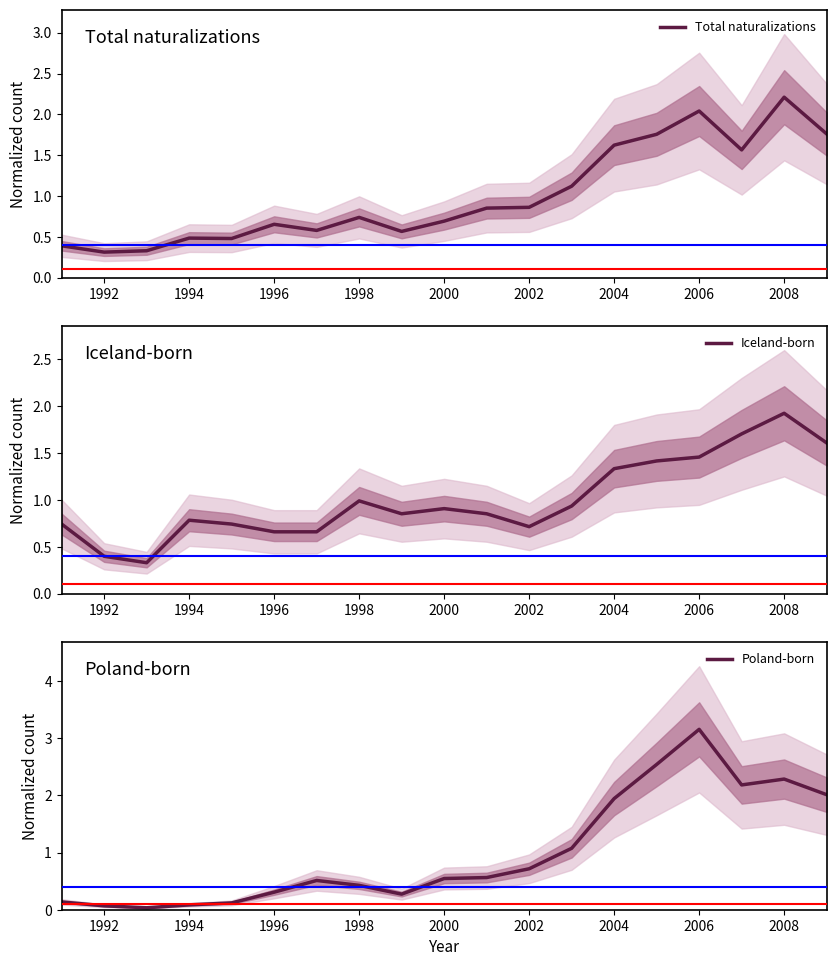

The value of Iceland-born at 2000 is 0.4. True or false?

False